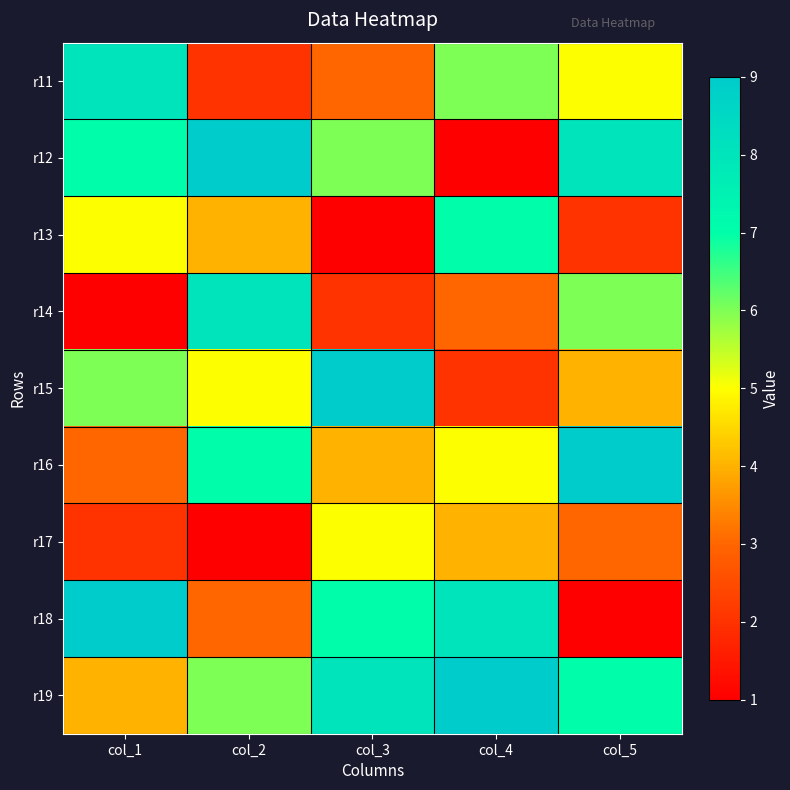

How many series are shown in this chart?

9